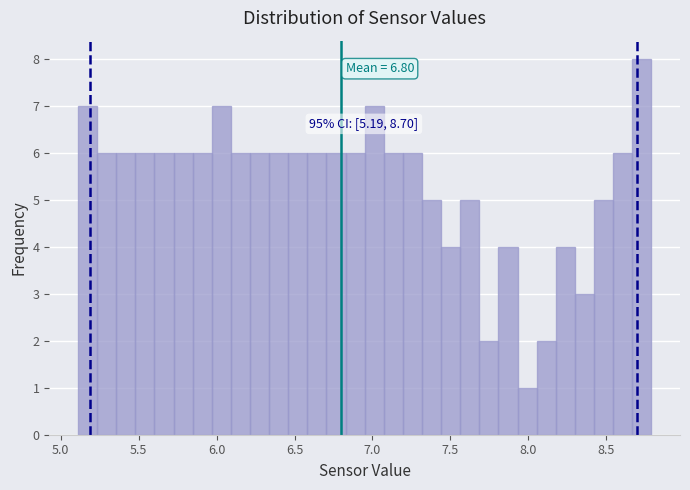

Read against the x-axis, roughly where is the centre of the tallest bar?

8.75